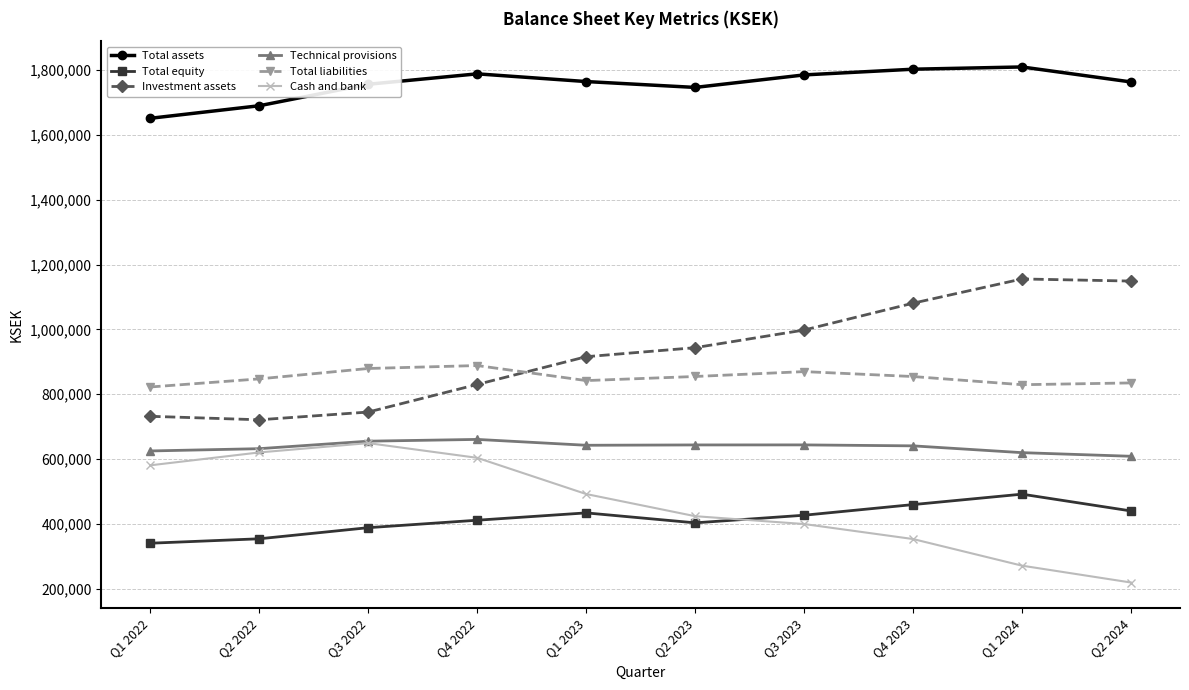

At Q1 2024, list the series in order from smallest to largest.

Cash and bank, Total equity, Technical provisions, Total liabilities, Investment assets, Total assets